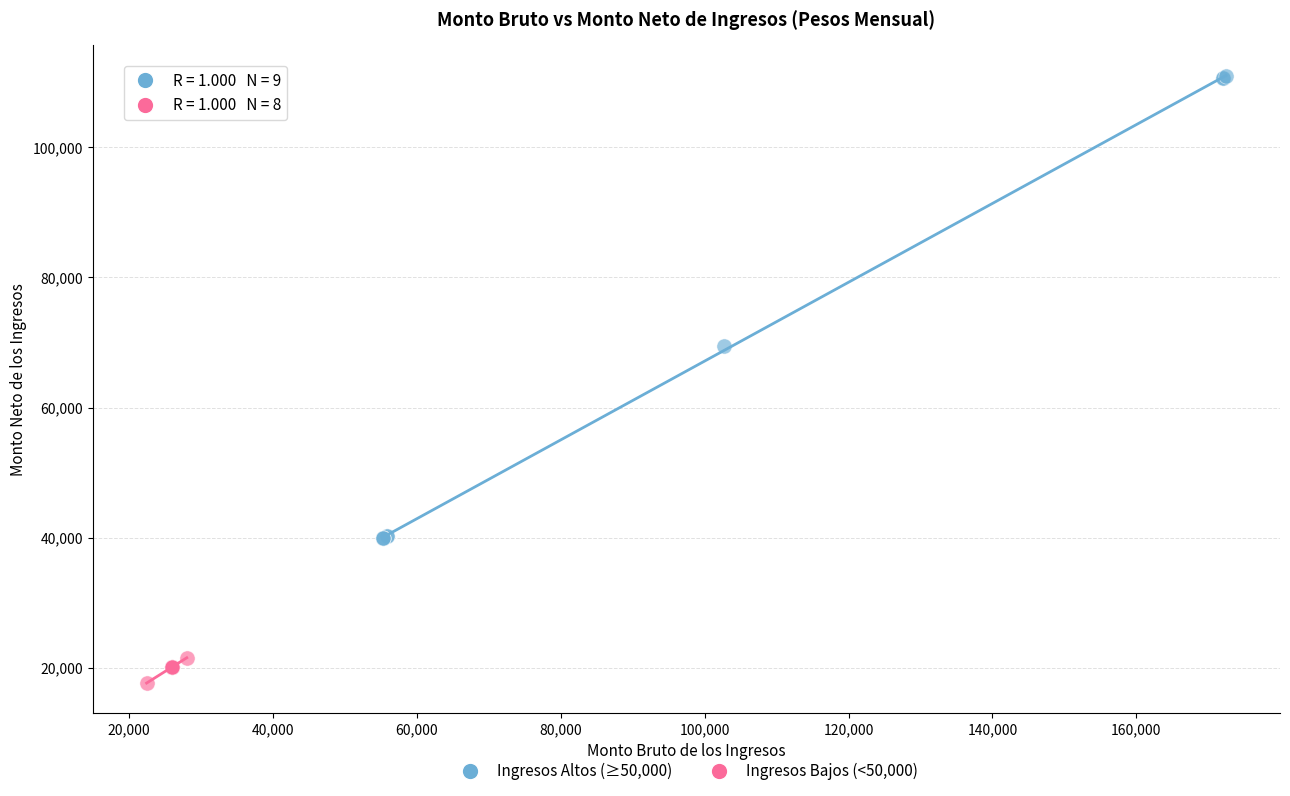

Which series contains the highest Y value?

Ingresos Altos (≥50,000)